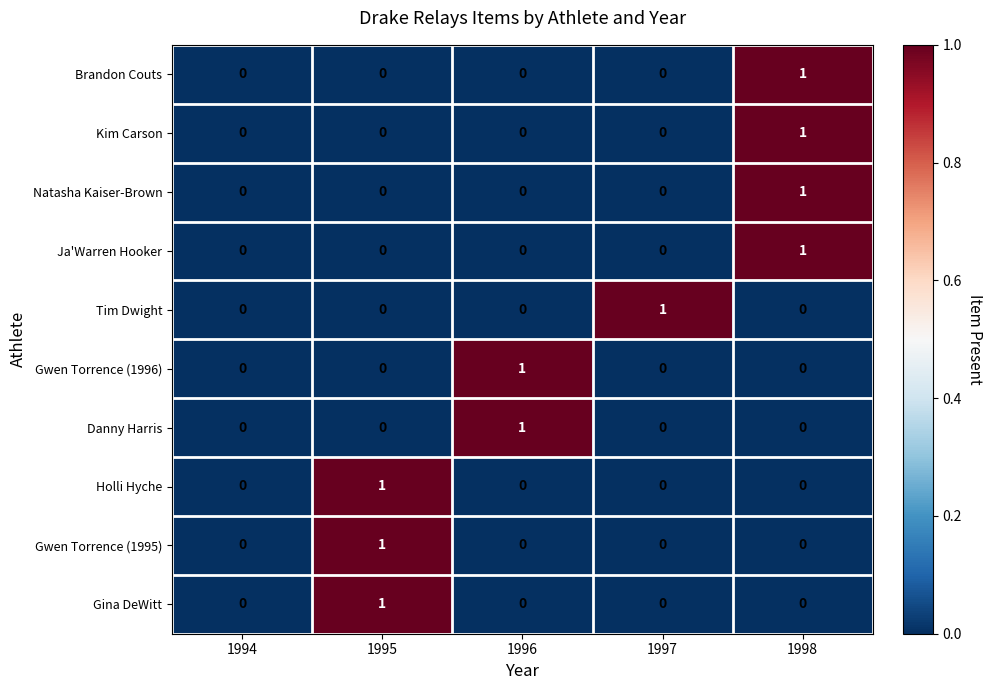

The Kim Carson series shows -1 at 1994. True or false?

False